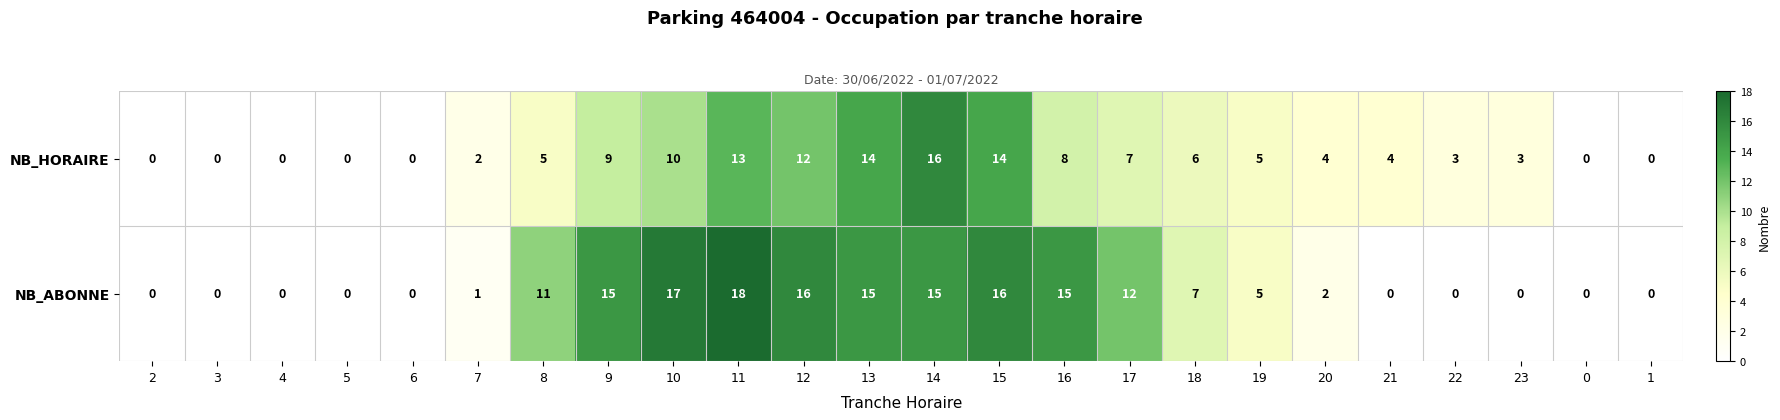

Which series has the largest total across all categories?

NB_ABONNE